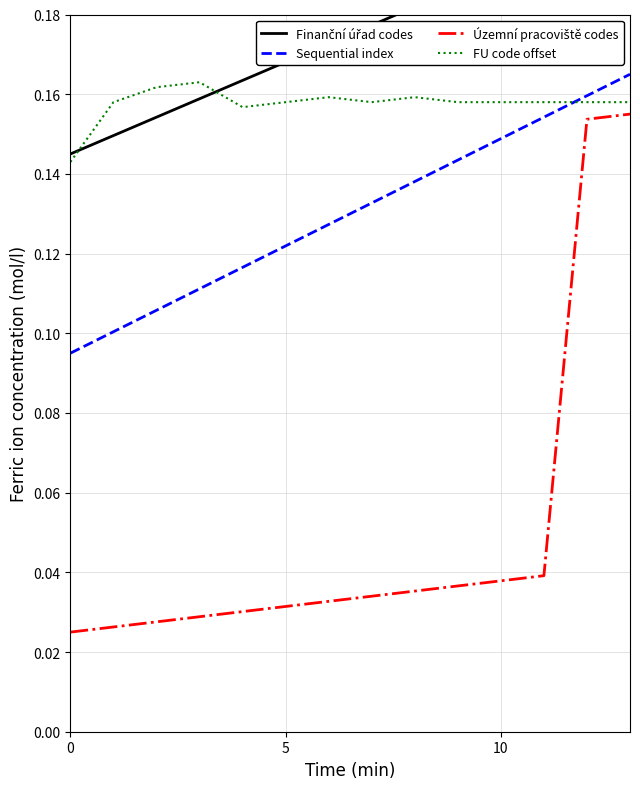

Which label corresponds to the largest value in the chart?

13